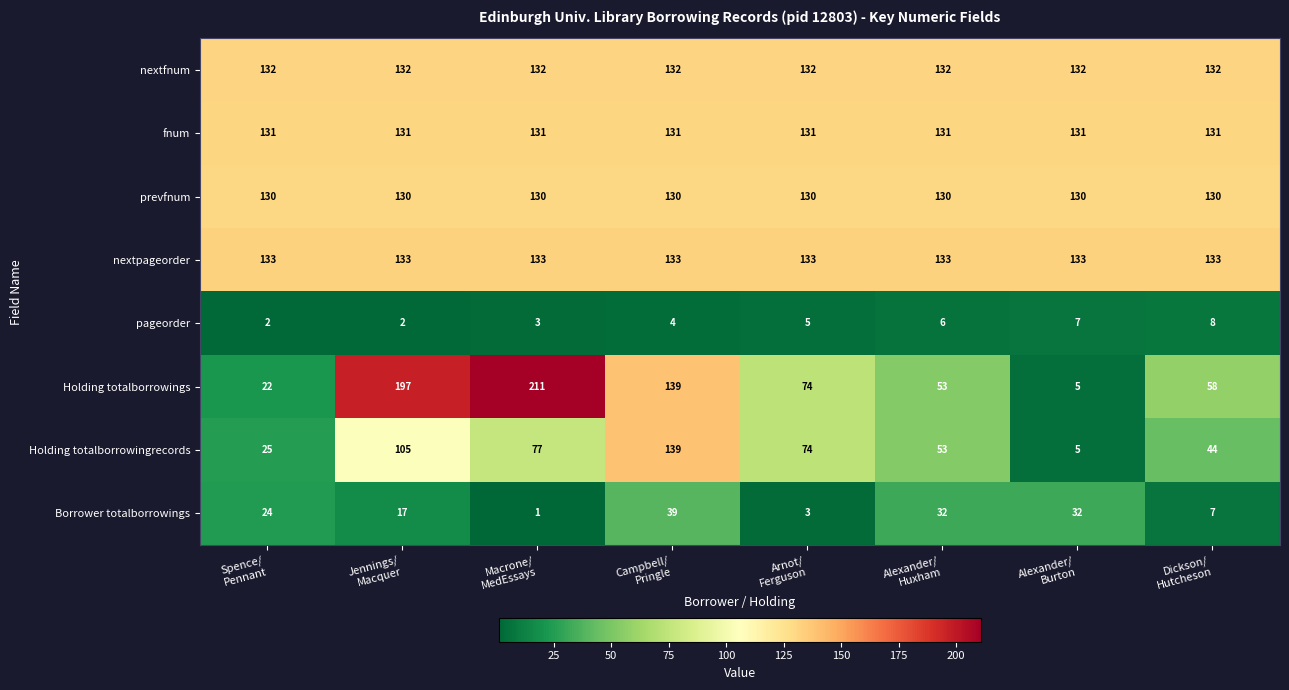

What is the difference between the highest and lowest values at Jennings/
Macquer?

195